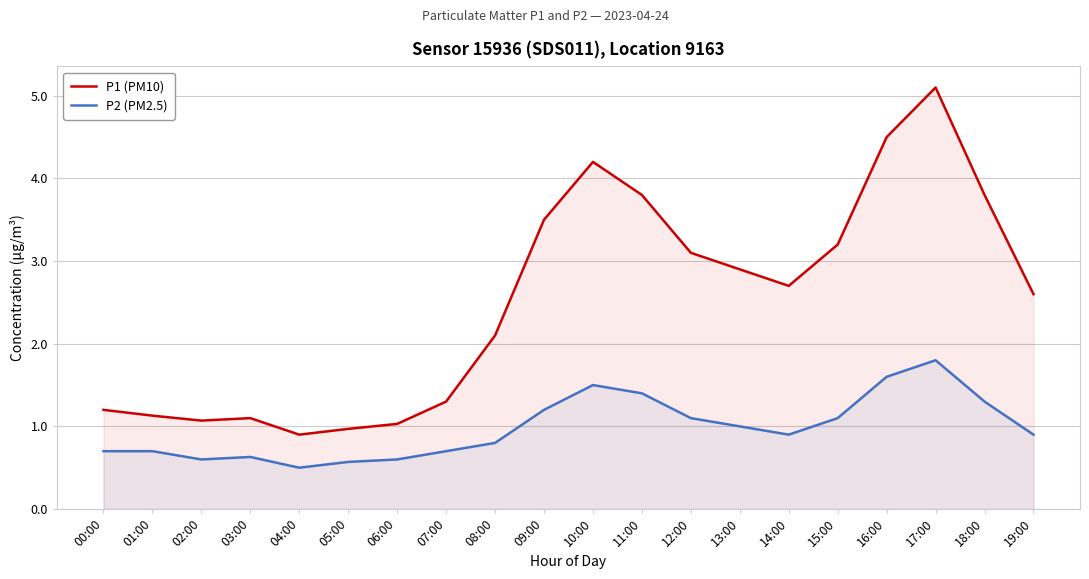

What is the label of the 11th point from the left?

10:00